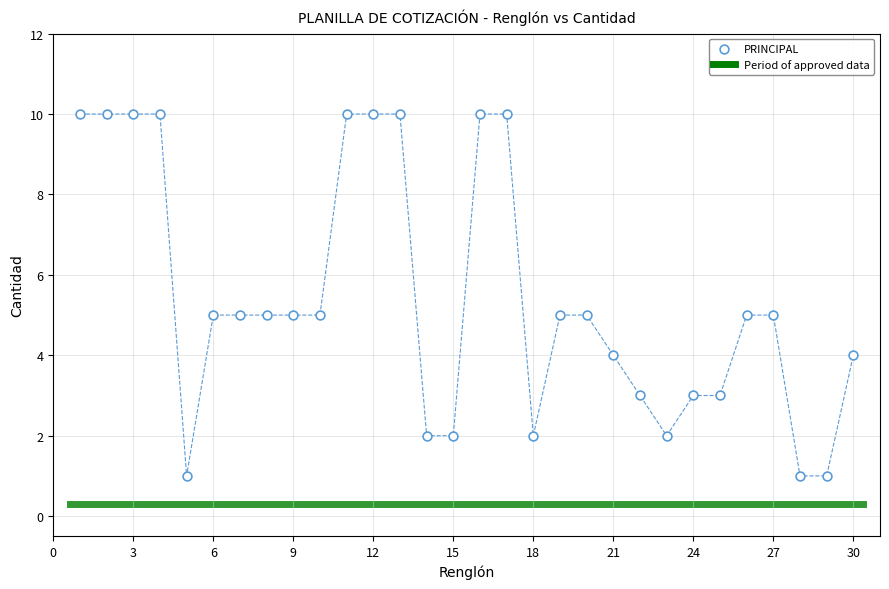

What is the range of Y values (max minus min)?

9